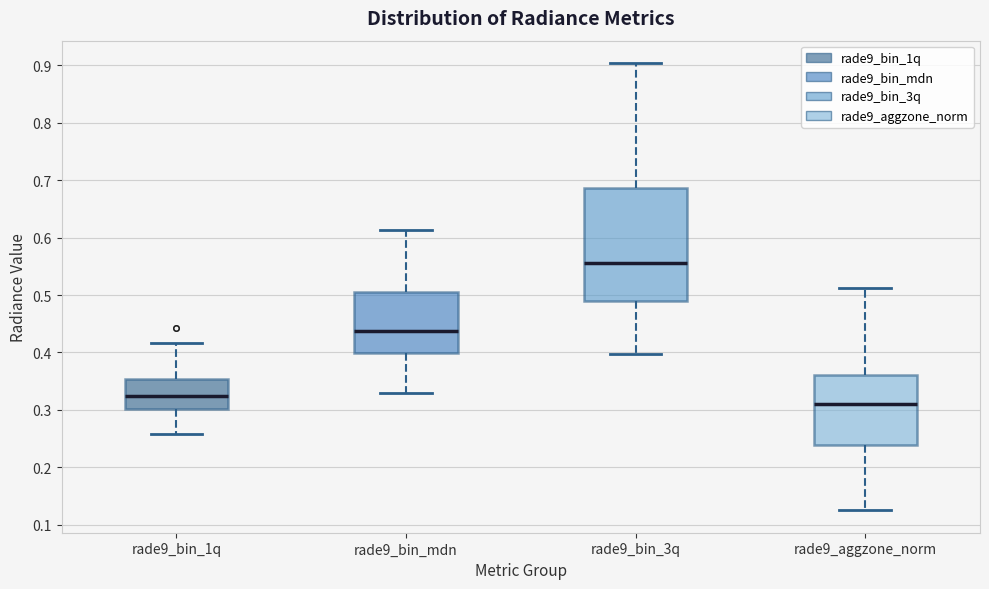

Which box has the lowest median line?

rade9_aggzone_norm